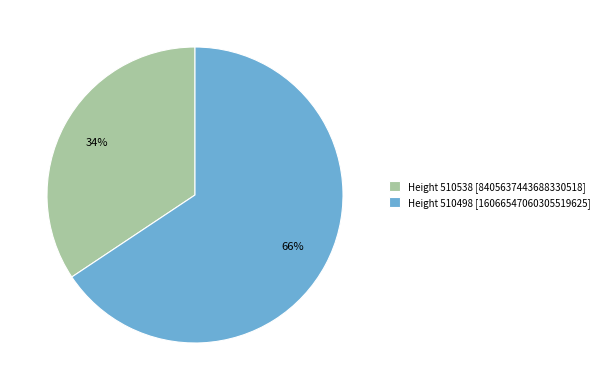

True or false: Height 510498 [16066547060305519625] accounts for 74% of the total.

False